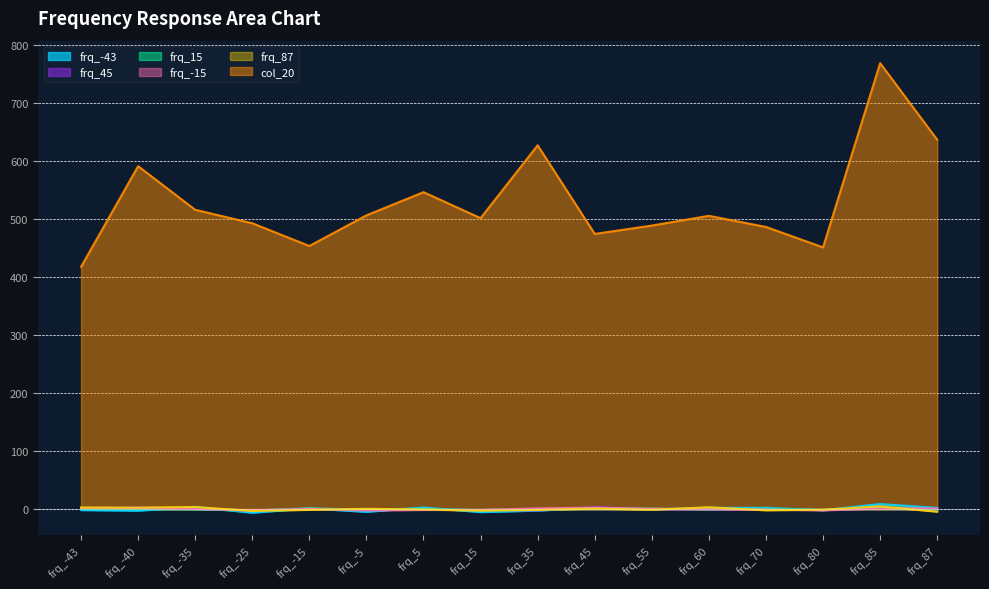

In col_20, how many points are higher than both neighbors (excluding endpoints)?

5